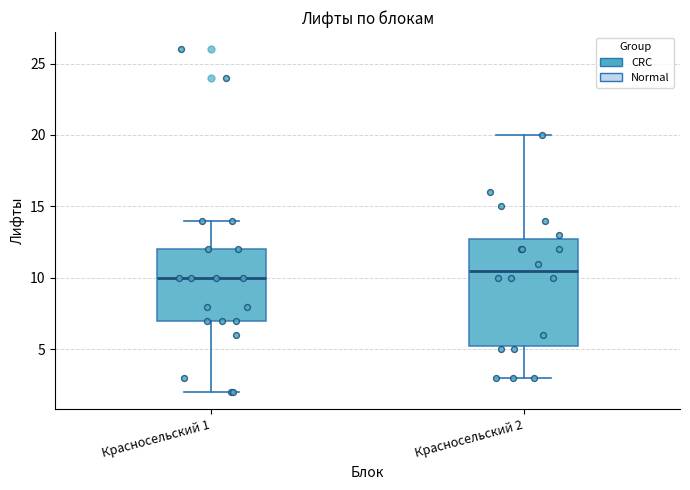

Reading left to right, transcribe this box plot: for each box, give where its median line is, the range the box spans, and where its two whiskers end, as read against the y-axis. The values are not printed on the chart, so give them approximately, as read against the axis.

Красносельский 1: median 10.0, box 7.0 to 12.0, whiskers 2.0 to 14.0
Красносельский 2: median 10.5, box 5.5 to 13.0, whiskers 3.0 to 20.0